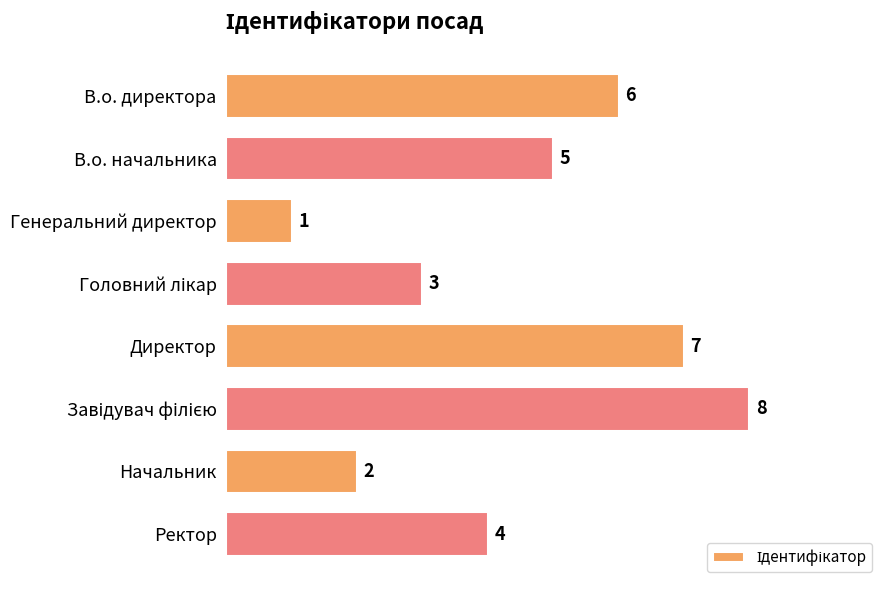

True or false: the data shows 2 at Генеральний директор.

False